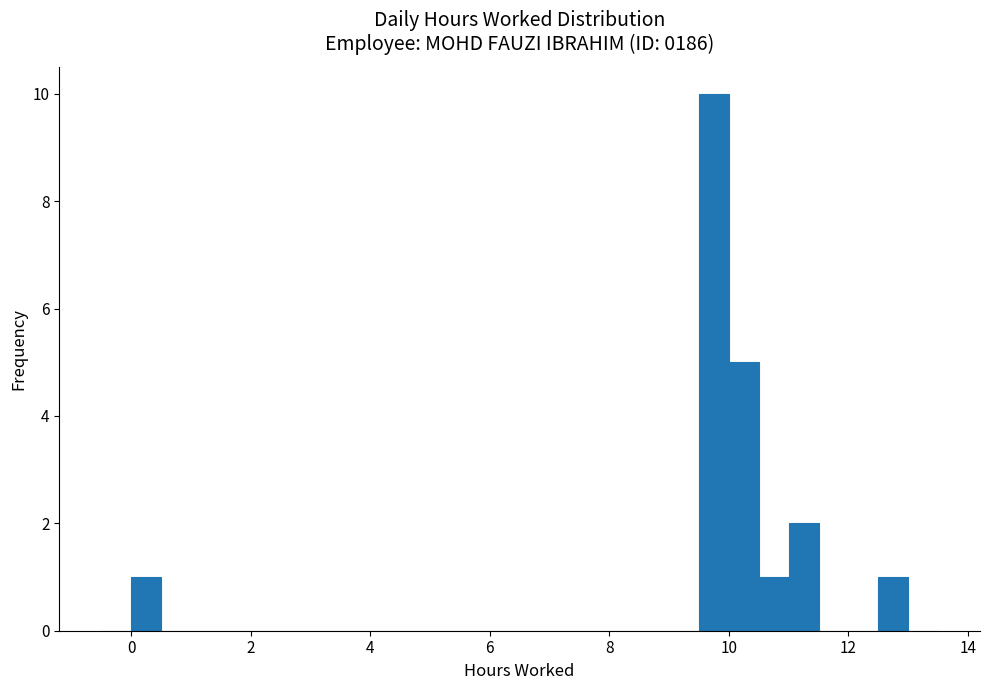

Around what value on the x-axis is the tallest bar? Give the approximate position of its centre, as read against the axis.

9.8